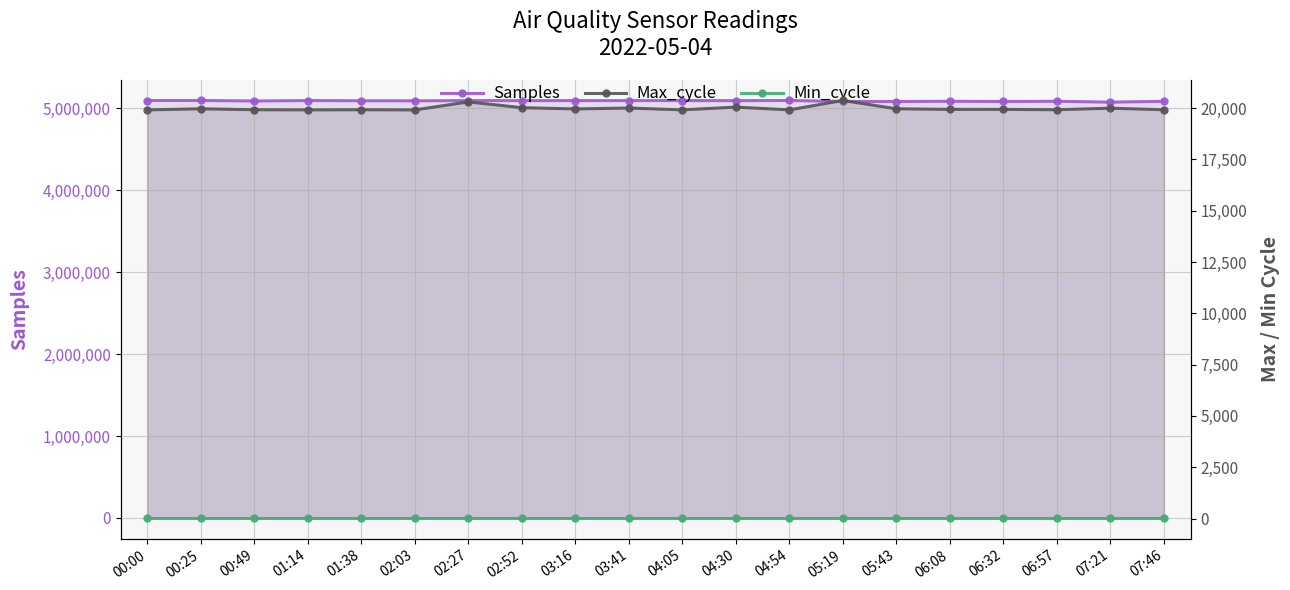

How many lines are shown in the chart?

3